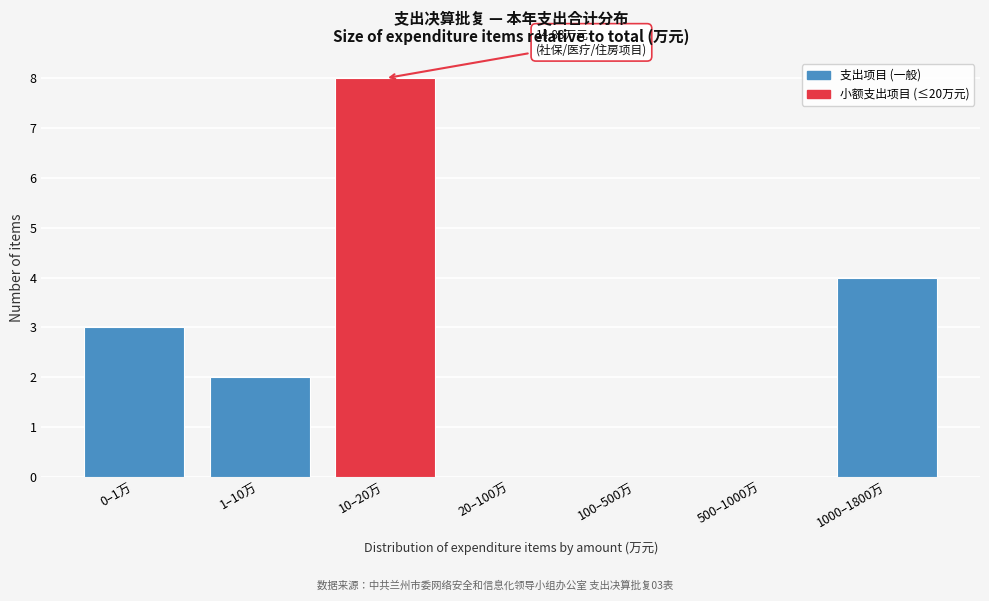

Reading left to right, extract all data points from this chart.

0–1万=3	1–10万=2	10–20万=8	20–100万=0	100–500万=0	500–1000万=0	1000–1800万=4